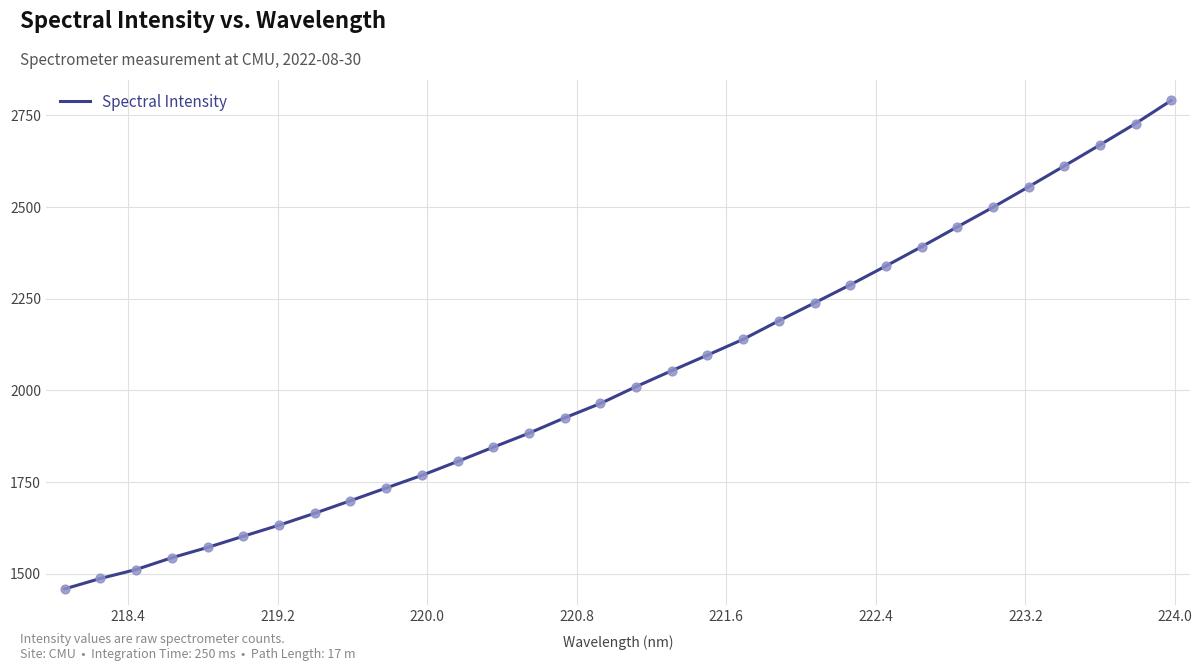

What is the difference between the maximum and minimum values?

1332.3